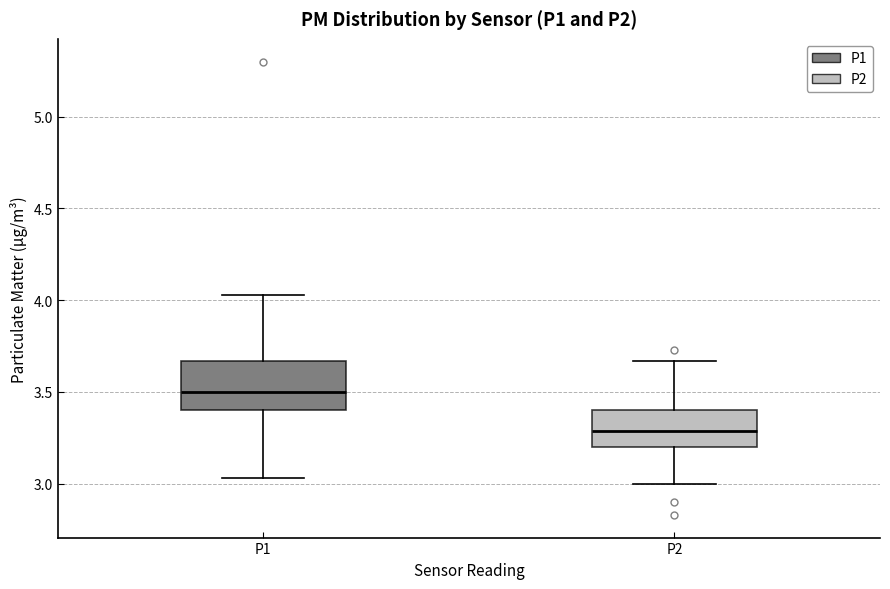

Which box has the lowest median line?

P2